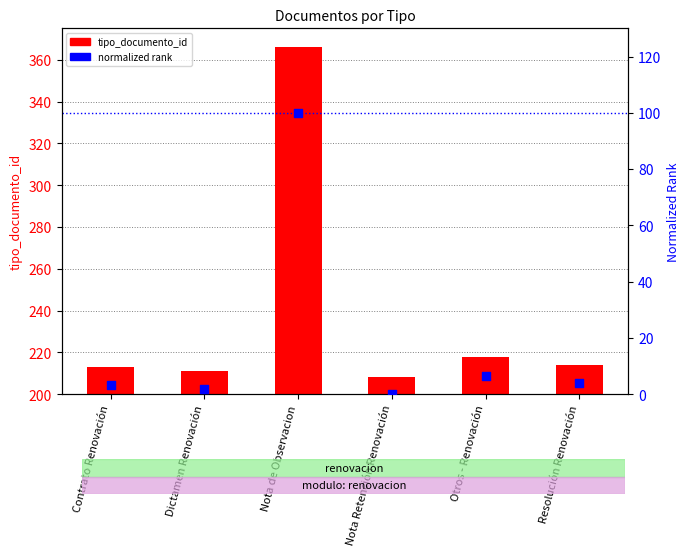

At which category is the sum across all series the highest?

Nota de Observacion